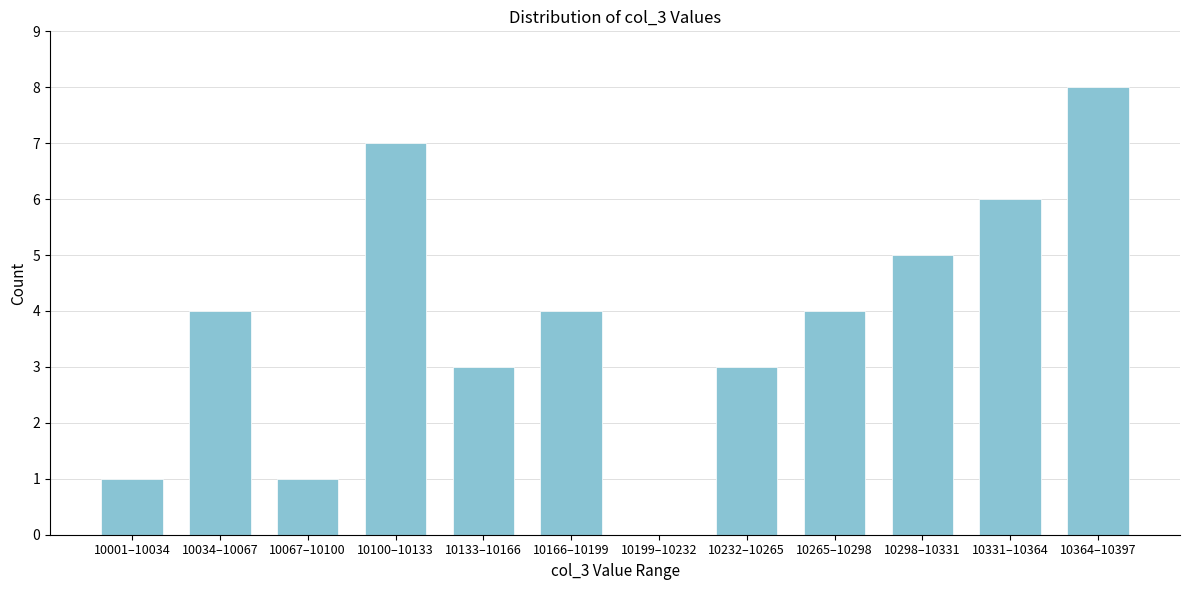

Reading left to right, list all the values displayed in this chart.

10001–10034=1	10034–10067=4	10067–10100=1	10100–10133=7	10133–10166=3	10166–10199=4	10199–10232=0	10232–10265=3	10265–10298=4	10298–10331=5	10331–10364=6	10364–10397=8